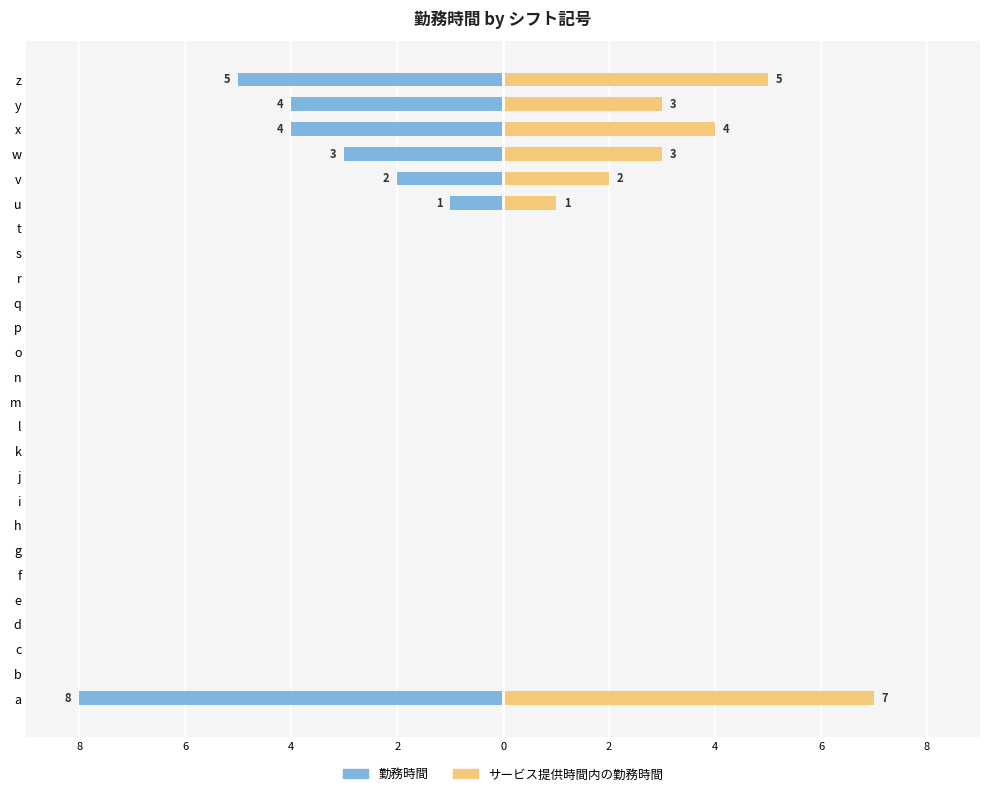

The 勤務時間 series shows -4 at s. True or false?

False